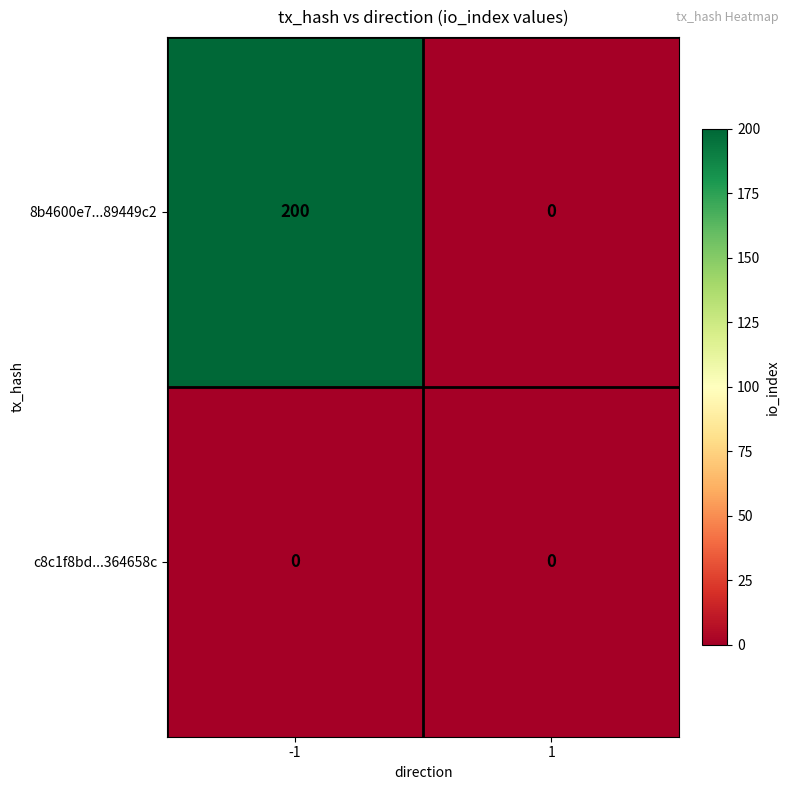

Between -1 and 1, which series saw the biggest shift?

8b4600e7...89449c2